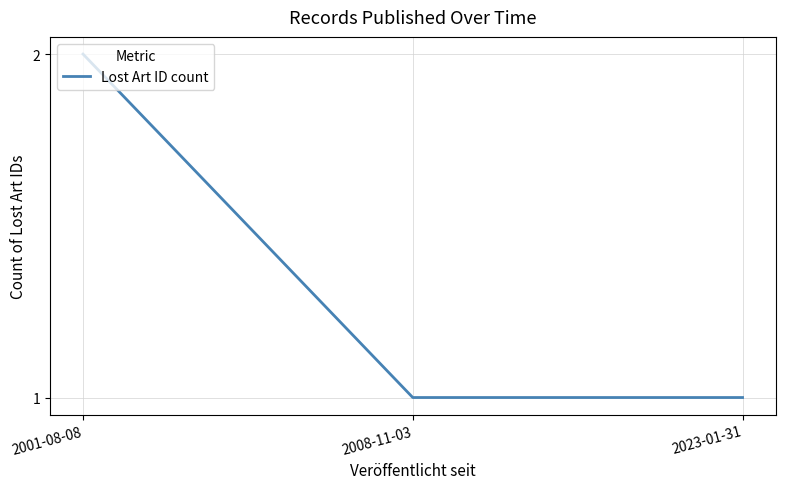

What position from the left is 2001-08-08?

1